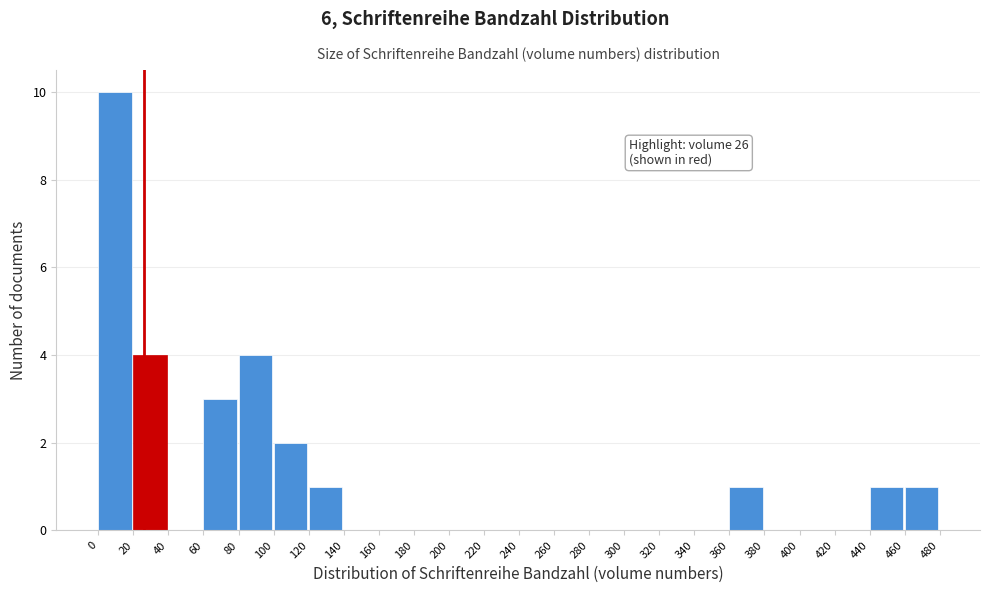

Which range on the x-axis has the tallest bar?

0 to 20